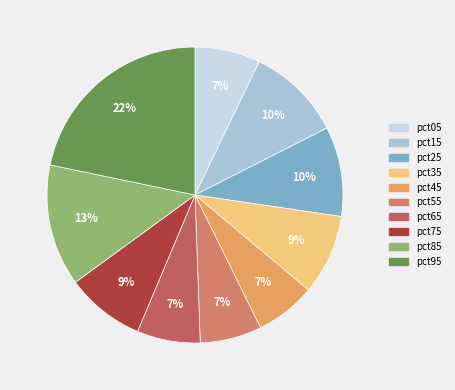

What portion of the pie excludes pct85?

86.7%